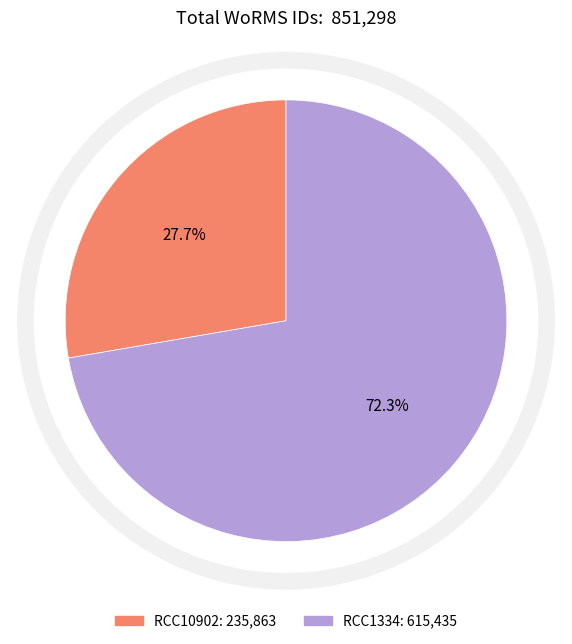

Do RCC10902 and RCC1334 together represent more than half of the pie?

Yes